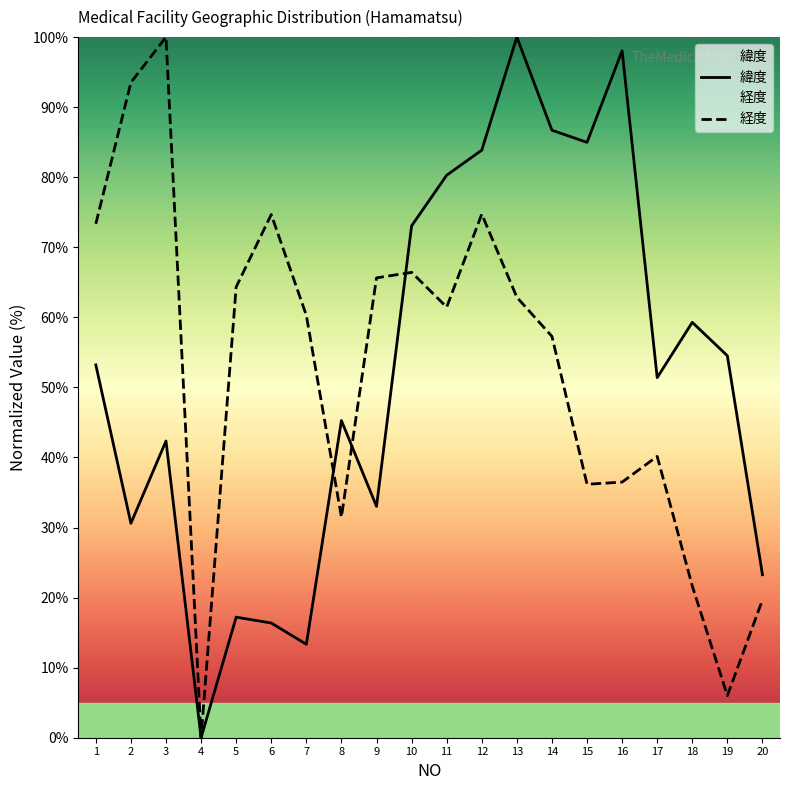

Does the chart display data point markers on the line(s)?

No